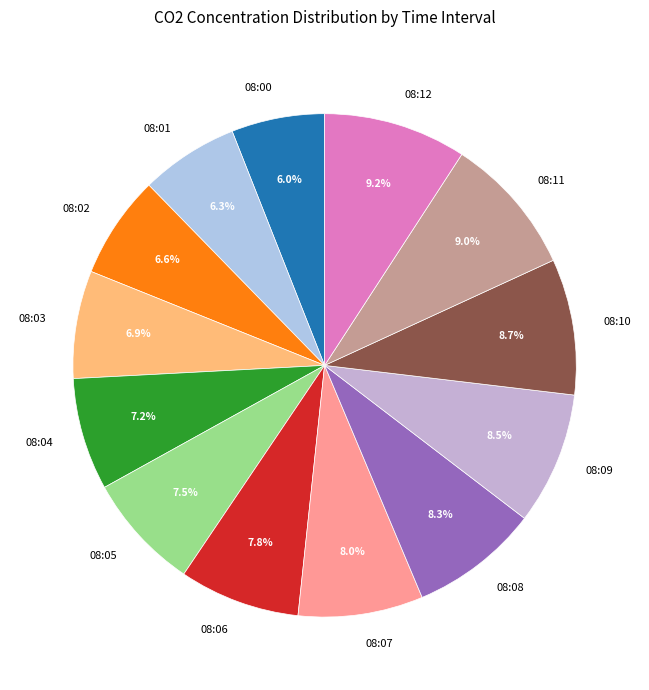

What is the total percentage of 08:06 and 08:03?

14.7%